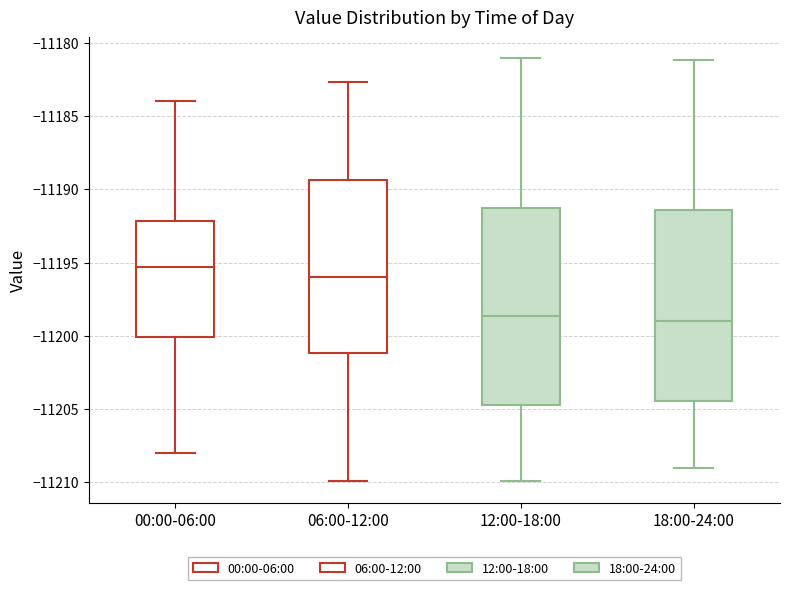

Reading left to right, transcribe this box plot: for each box, give where its median line is, the range the box spans, and where its two whiskers end, as read against the y-axis. The values are not printed on the chart, so give them approximately, as read against the axis.

00:00-06:00: median -11195.5, box -11200.0 to -11192.0, whiskers -11208.0 to -11184.0
06:00-12:00: median -11196.0, box -11201.0 to -11189.5, whiskers -11210.0 to -11182.5
12:00-18:00: median -11198.5, box -11204.5 to -11191.5, whiskers -11210.0 to -11181.0
18:00-24:00: median -11199.0, box -11204.5 to -11191.5, whiskers -11209.0 to -11181.0